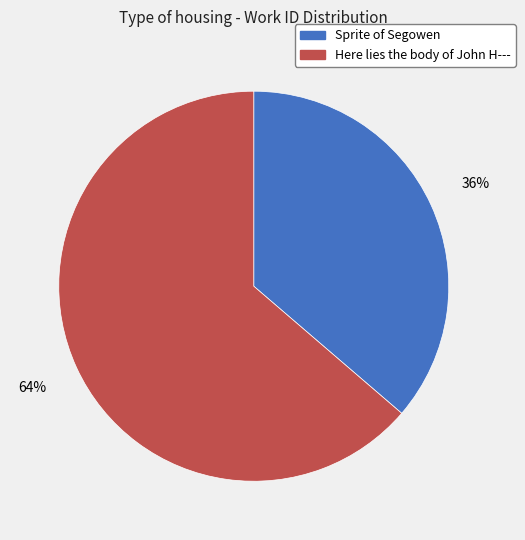

To the nearest percent, what is the average slice percentage?

50%